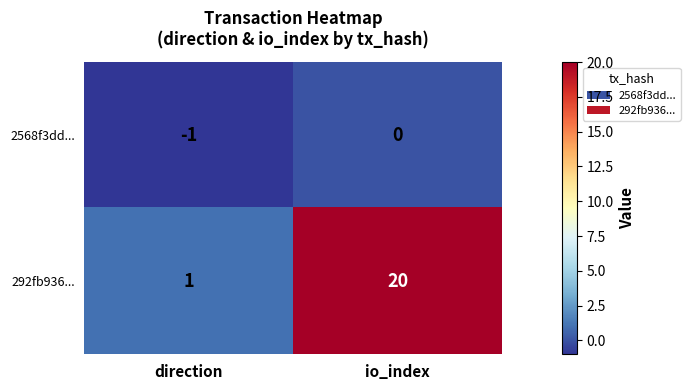

Reading left to right, what are all the values shown in this chart?

2568f3dd...: -1	0
292fb936...: 1	20